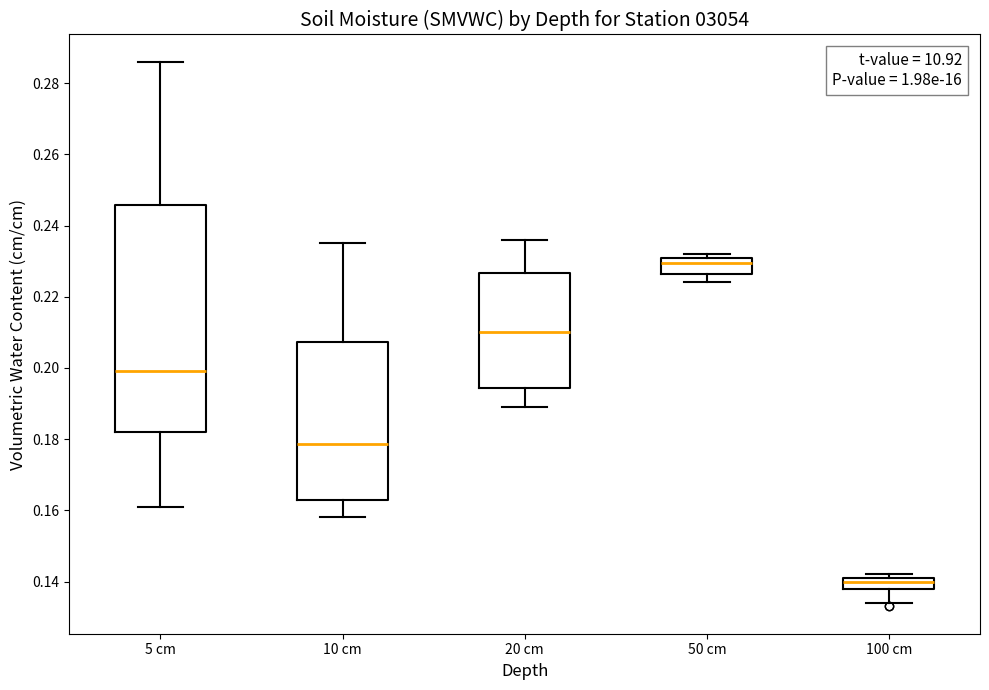

Where is the lower edge of the box for 20 cm on the y-axis? The values are not printed on the chart, so give them approximately, as read against the axis.

0.194